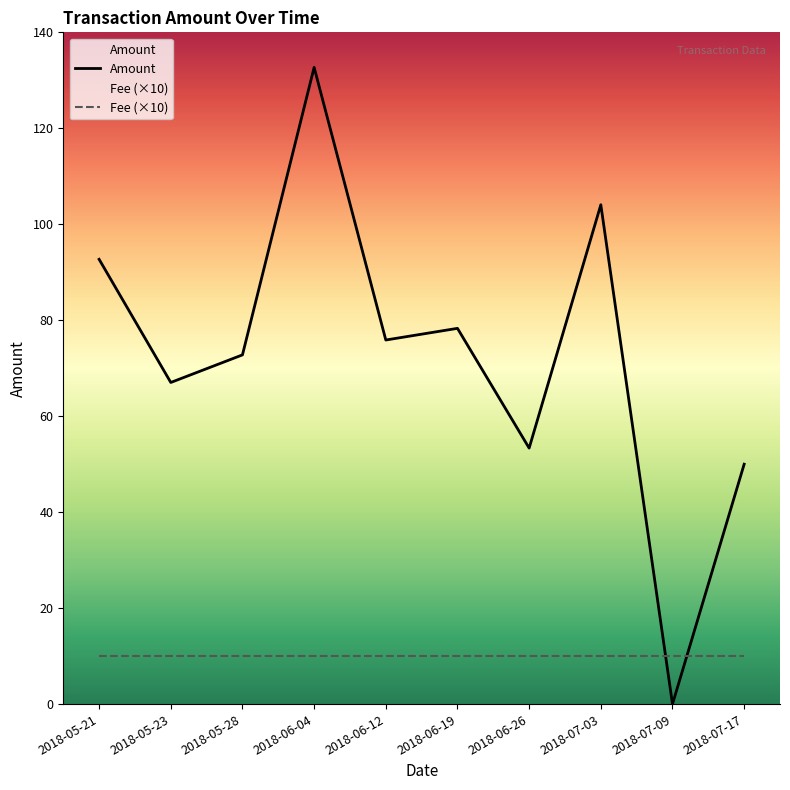

List the labels in order of value, largest first.

2018-06-04, 2018-07-03, 2018-05-21, 2018-06-19, 2018-06-12, 2018-05-28, 2018-05-23, 2018-06-26, 2018-07-17, 2018-07-09